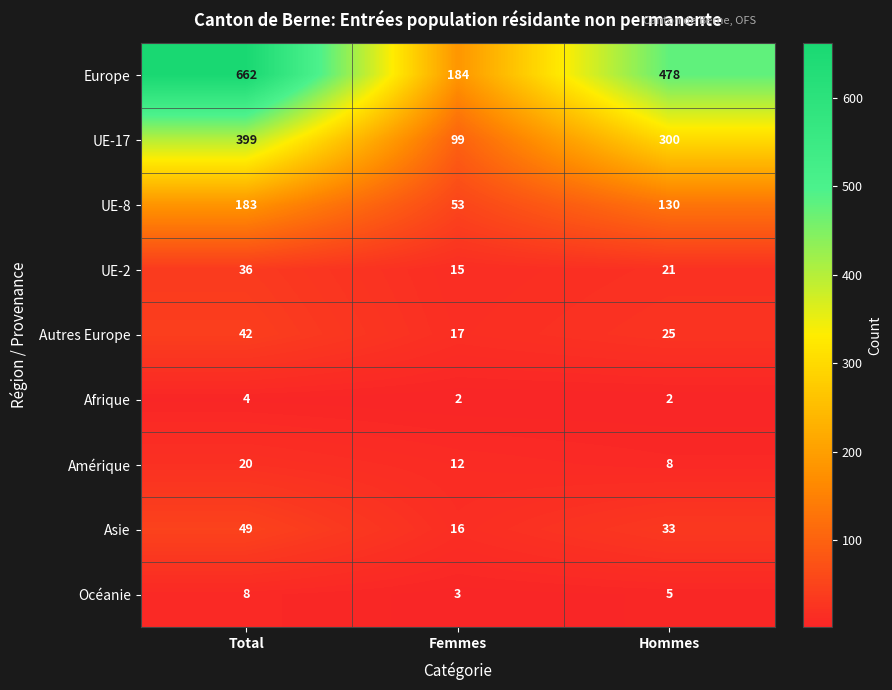

Where does the Océanie series first go above 5?

Total